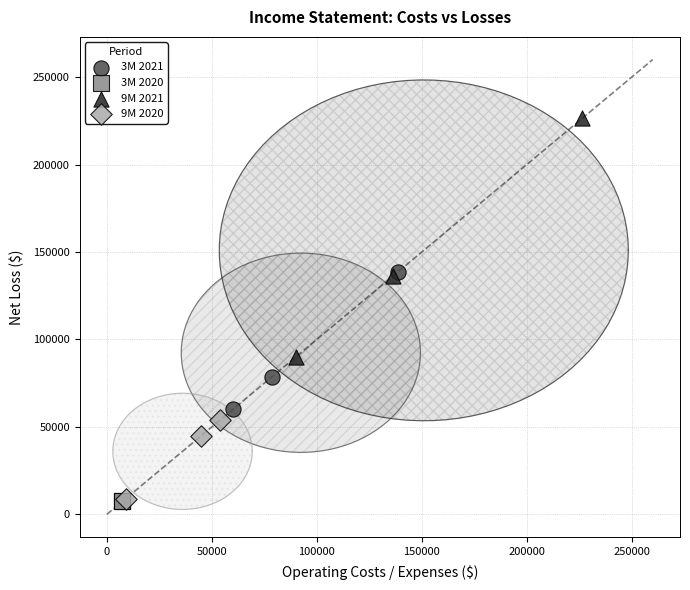

Which series contains the highest Y value?

9M 2021